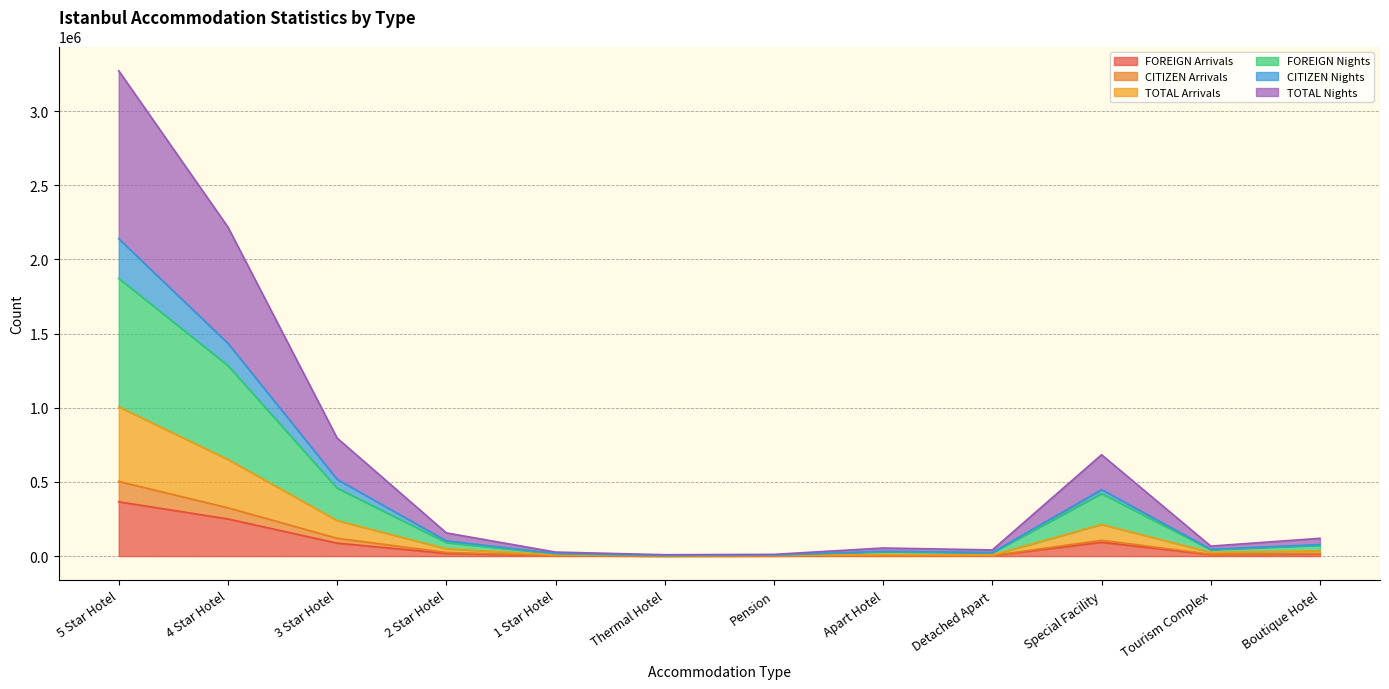

True or false: TOTAL Arrivals has a value of 651516 at 4 Star Hotel.

True